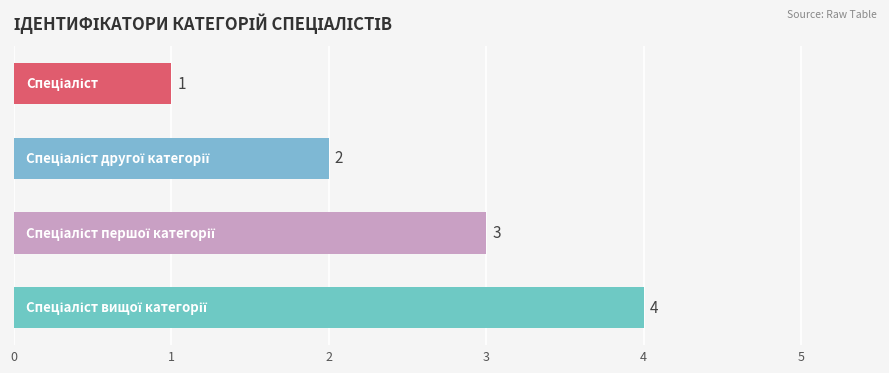

What is the maximum value shown in the chart?

4